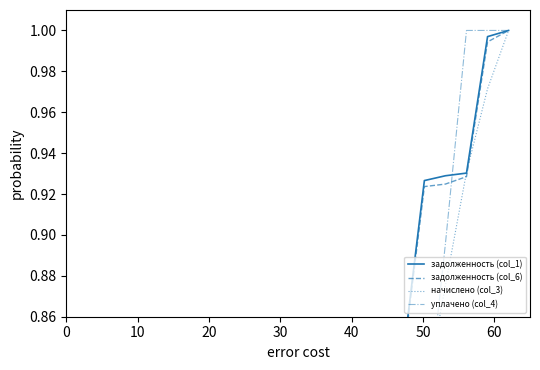

How many уплачено (col_4) values are between 0 and 1?

22